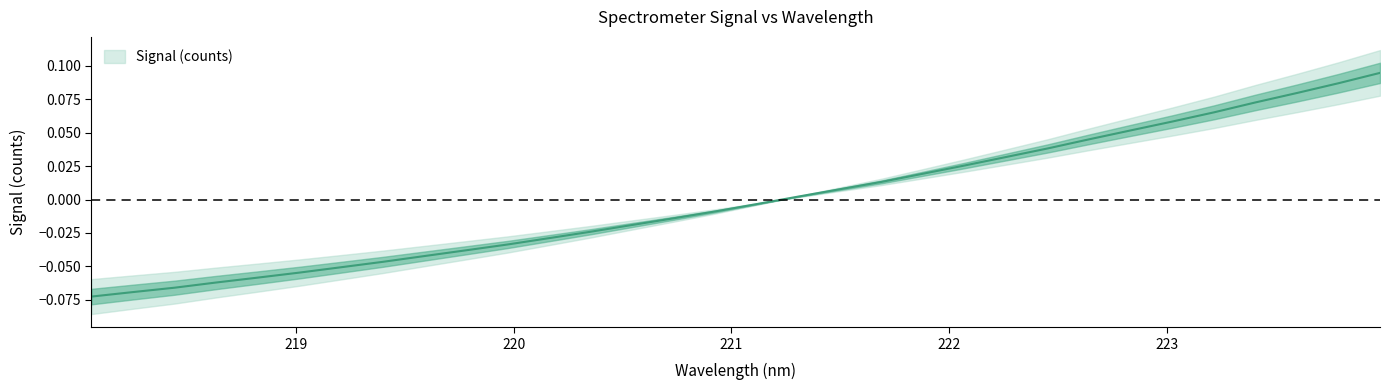

The value at 223.2172 is 0.1. True or false?

True